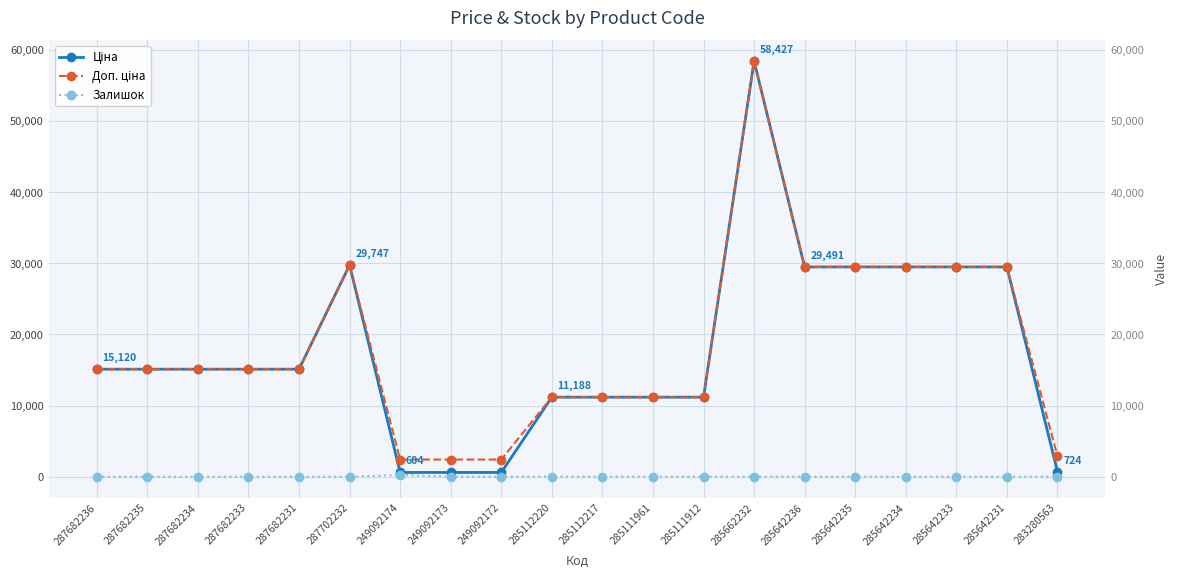

What is the difference between the Залишок values at 285111961 and 285642235?

6.0